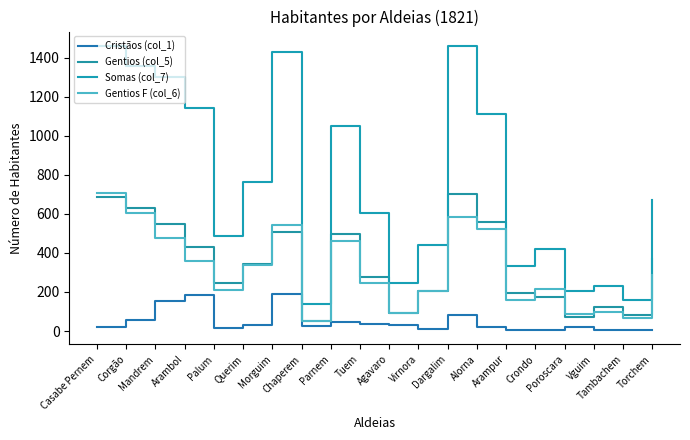

At which category is the sum across all series the highest?

Casabe Pernem